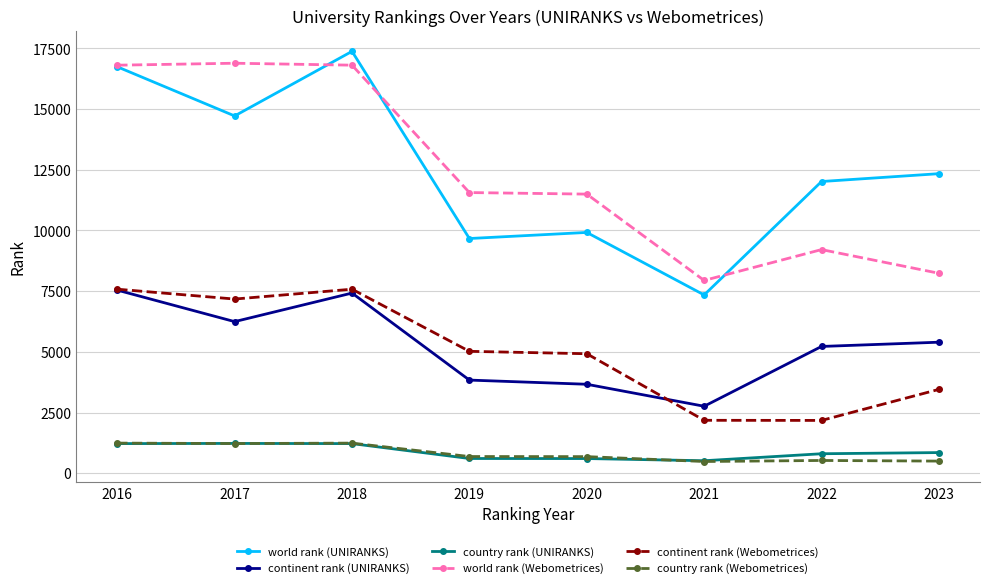

What is the minimum value for world rank (Webometrices)?

7942